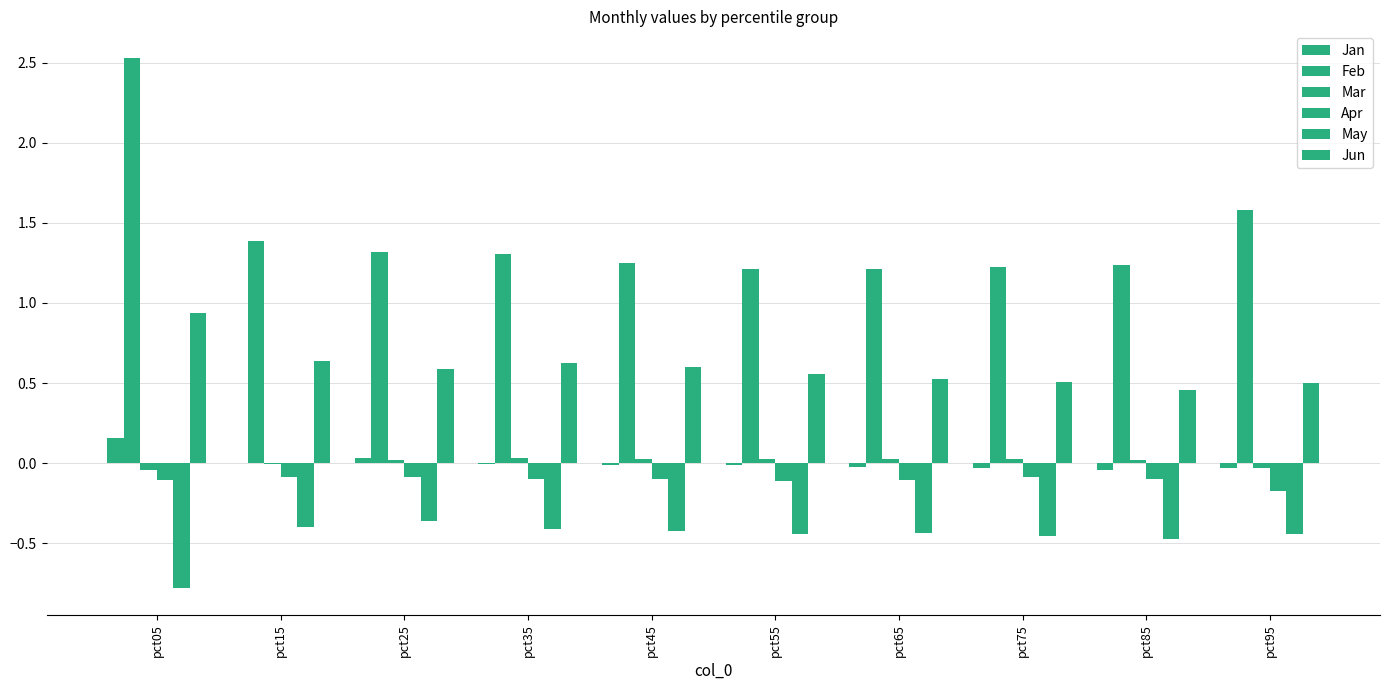

Count the number of categories in the chart.

10